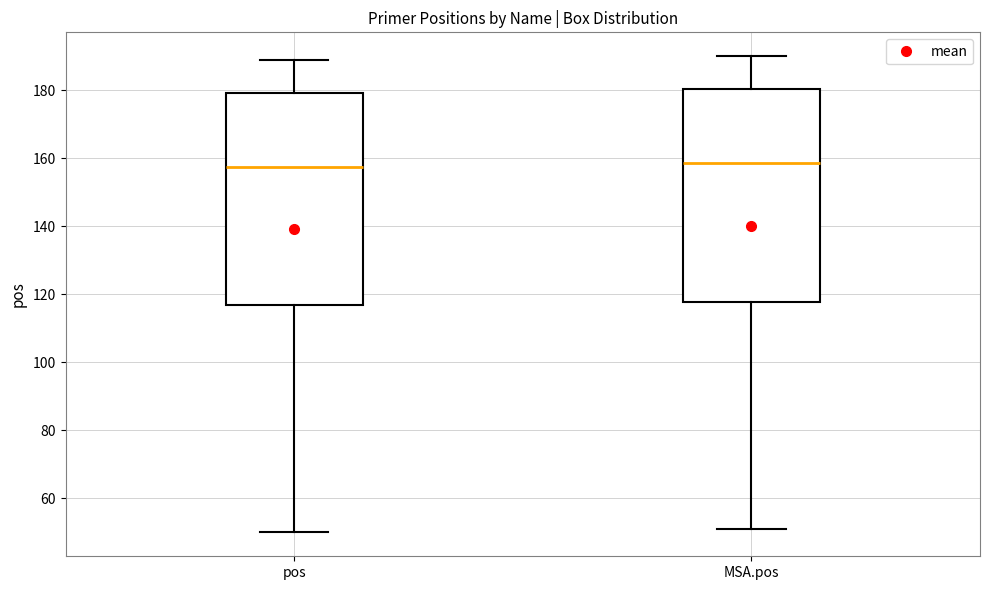

Reading left to right, read every box against the y-axis: the position of its median line, the range the box covers, and the ends of its whiskers. The values are not printed on the chart, so give them approximately, as read against the axis.

pos: median 158, box 116 to 180, whiskers 50 to 190
MSA.pos: median 158, box 118 to 180, whiskers 52 to 190